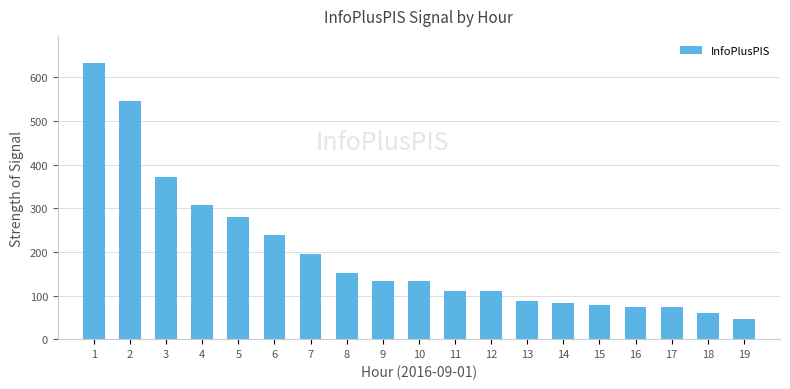

The chart shows a value of 239 at 6. True or false?

True